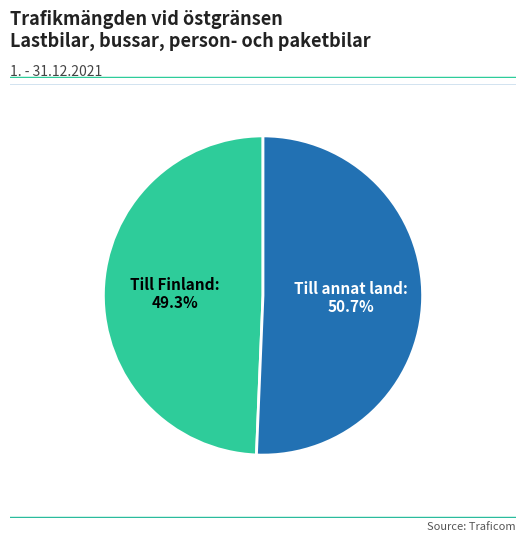

Is there a majority slice in this chart?

Yes